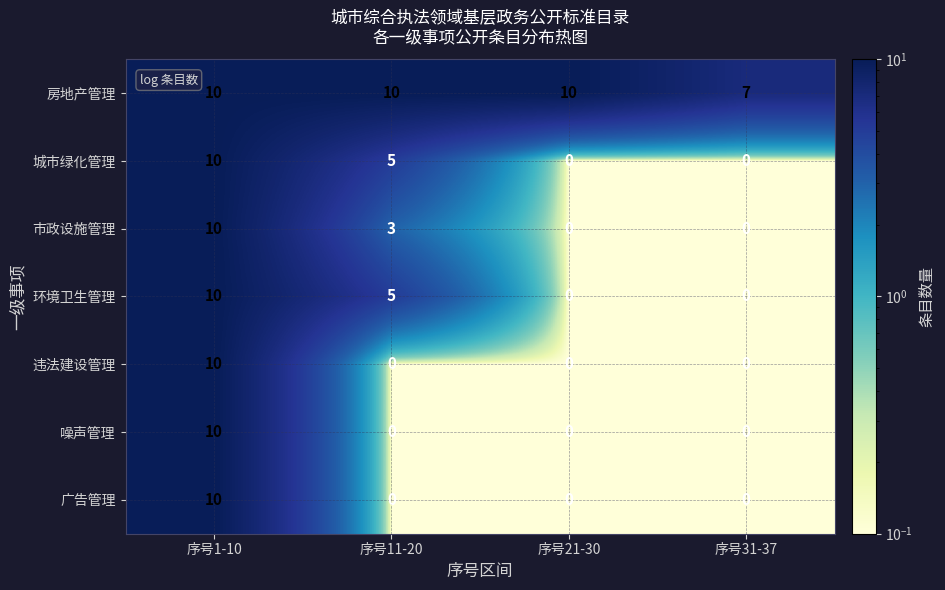

Which series changed the most between 序号21-30 and 序号31-37?

房地产管理